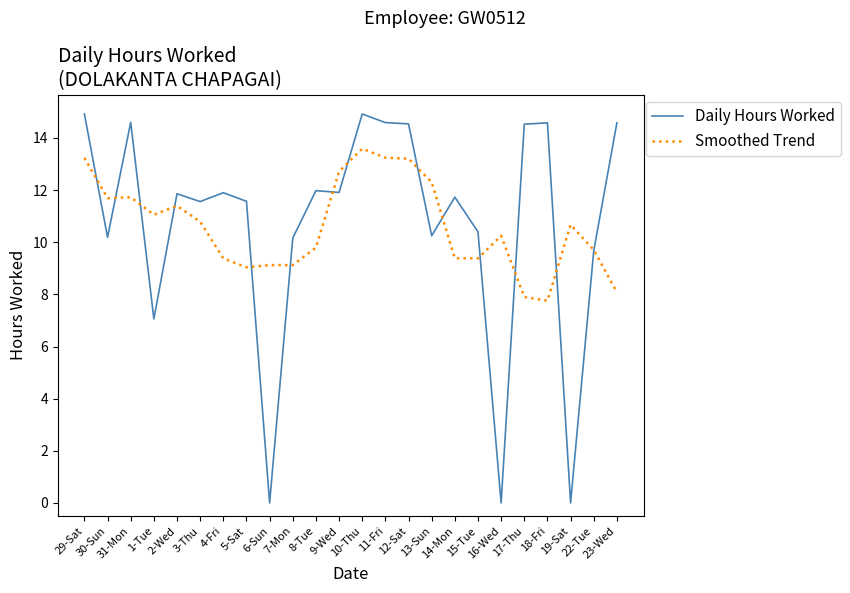

At which category is the sum across all series the highest?

10-Thu